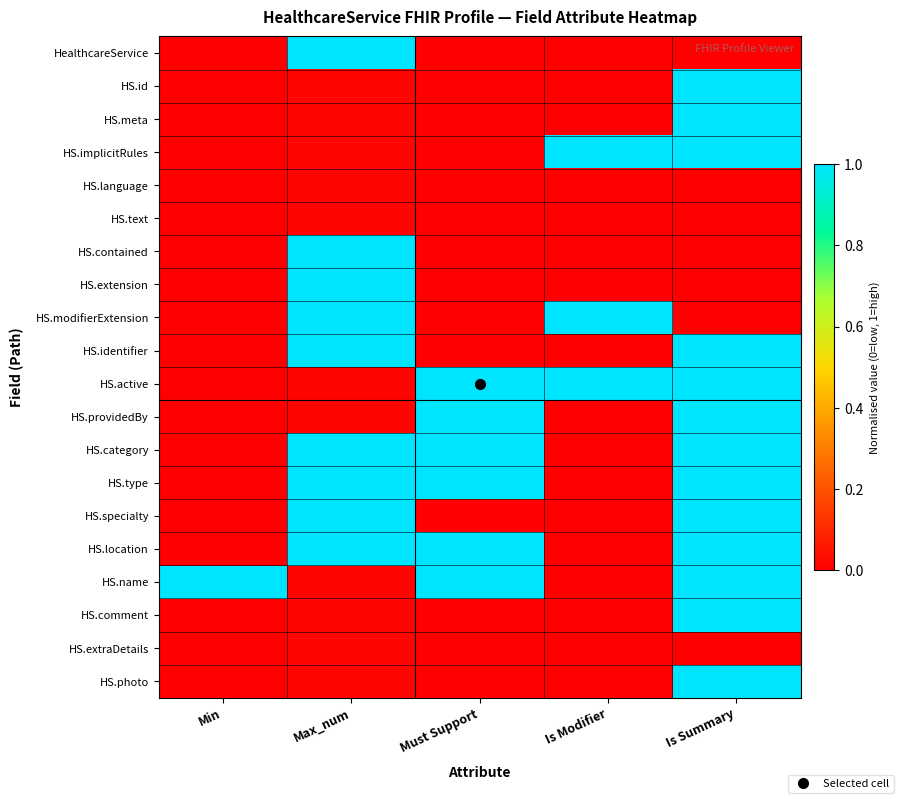

List the series in order of their peak value, lowest first.

HS.language, HS.text, HS.extraDetails, HealthcareService, HS.id, HS.meta, HS.implicitRules, HS.contained, HS.extension, HS.modifierExtension, HS.identifier, HS.active, HS.providedBy, HS.category, HS.type, HS.specialty, HS.location, HS.name, HS.comment, HS.photo